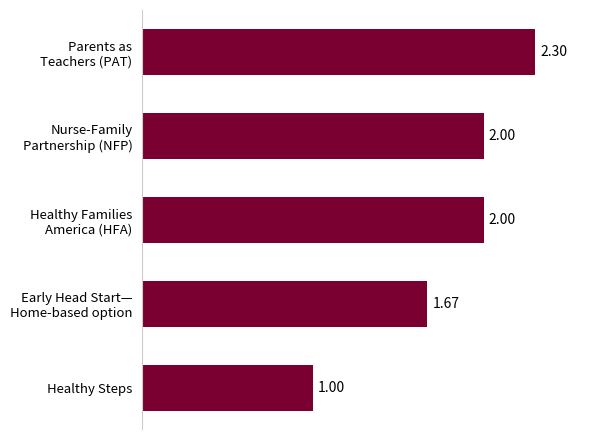

What is the difference between the second highest and second lowest values?

0.3